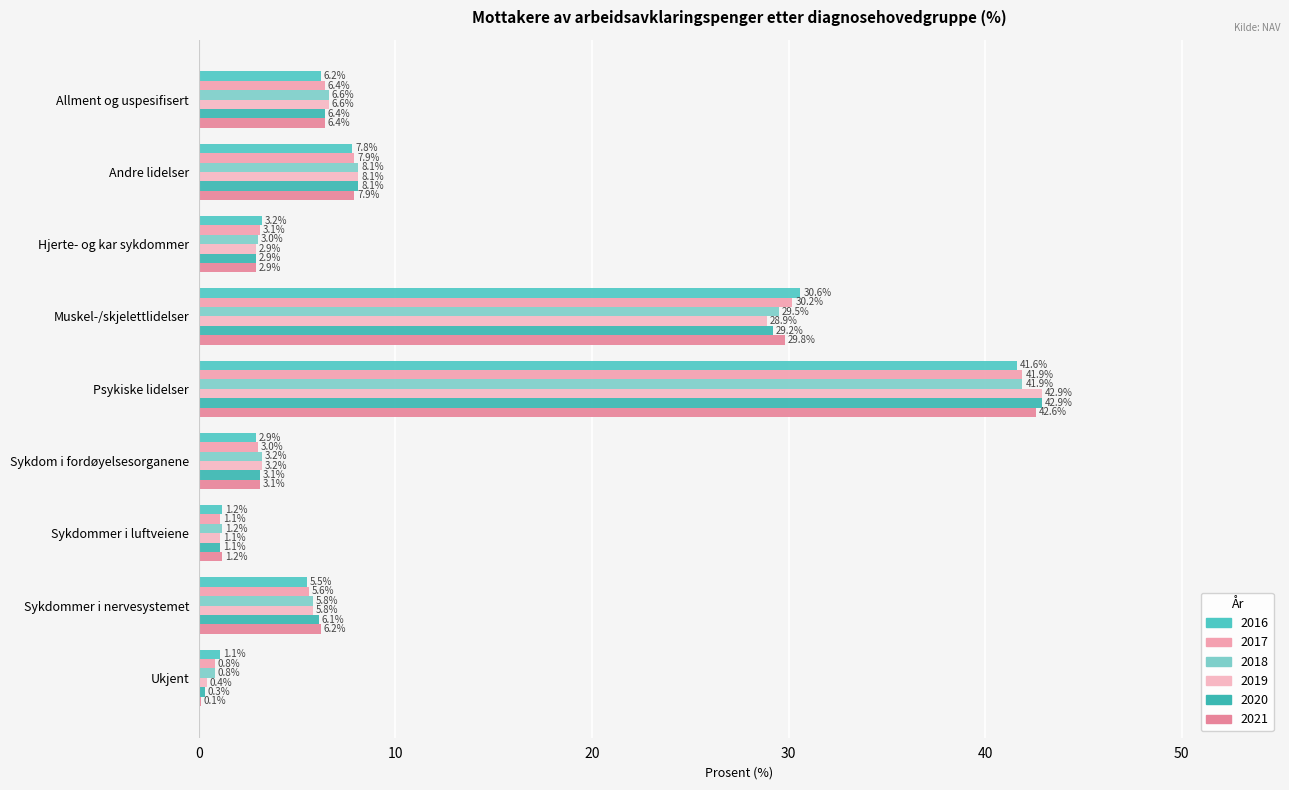

How many data points in 2016 are above 5?

5